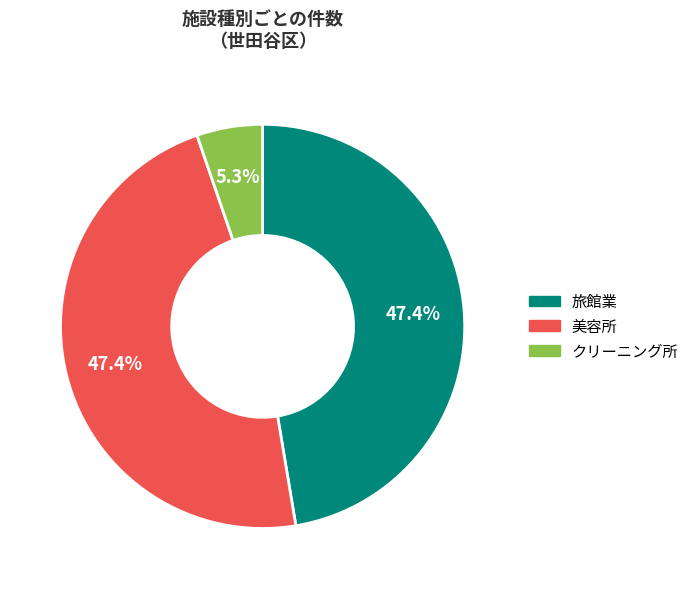

To the nearest percent, what is the difference between the largest and smallest slice percentages?

42%